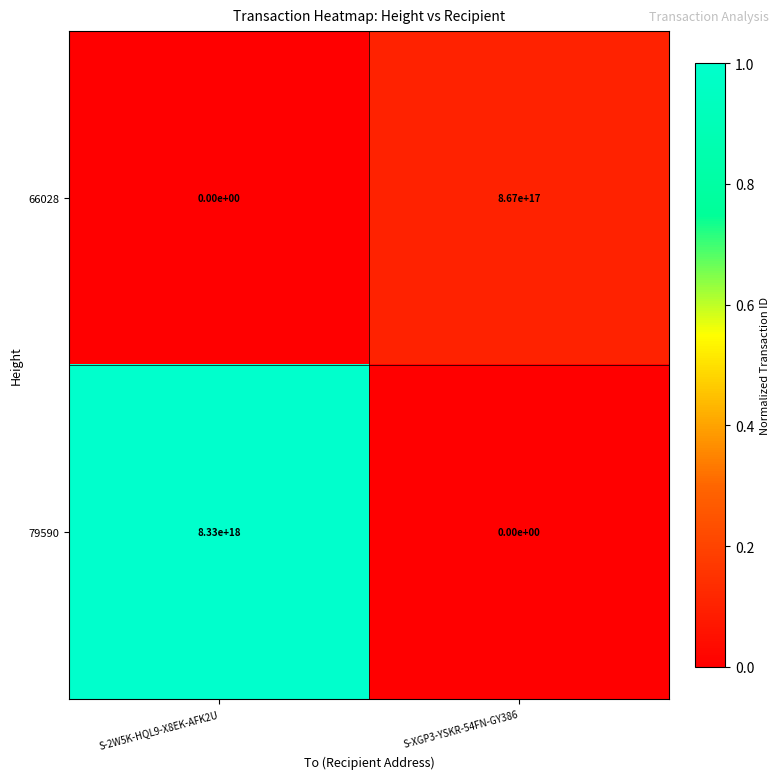

Is the value of 79590 at S-XGP3-YSKR-54FN-GY386 greater than the value of 66028 at S-XGP3-YSKR-54FN-GY386?

No